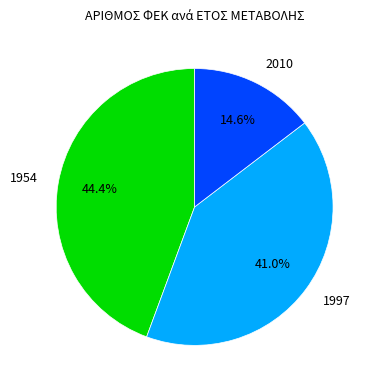

How many slices are in this pie chart?

3